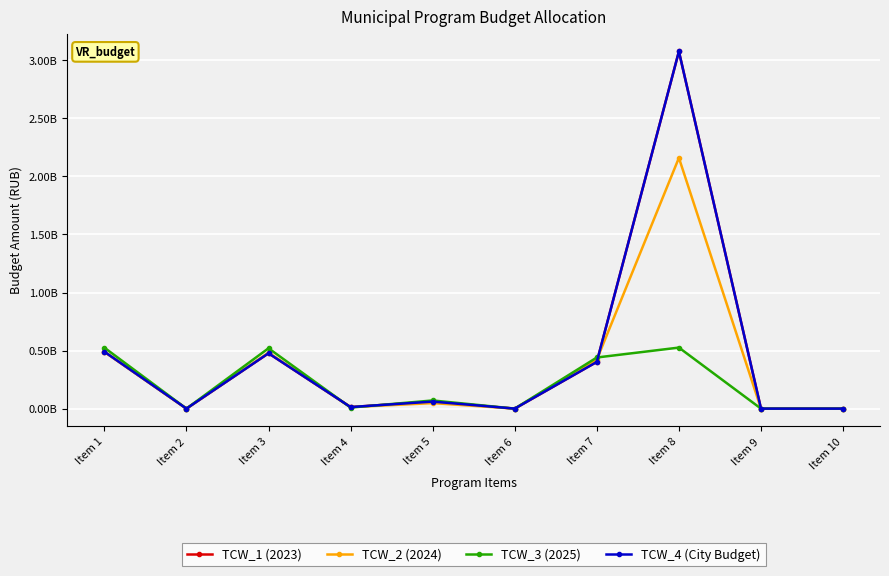

What is the value of the TCW_3 (2025) point at the 1st from the left?

525063205.9